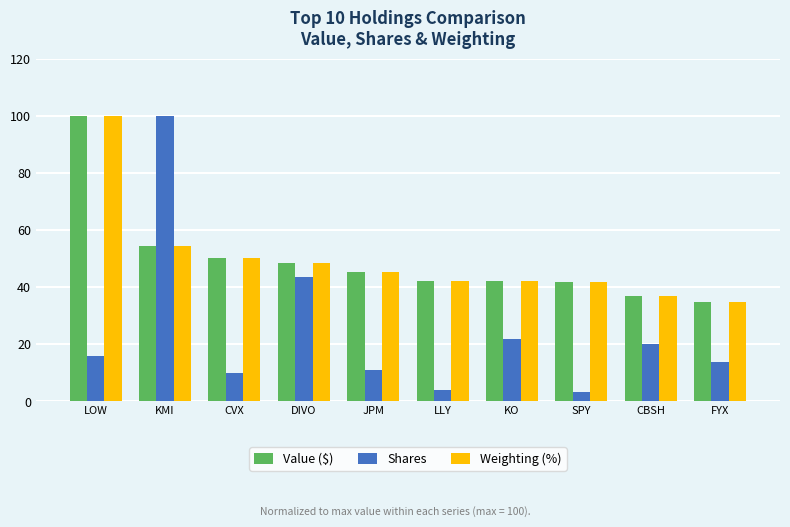

Which series has the largest range (max minus min)?

Shares